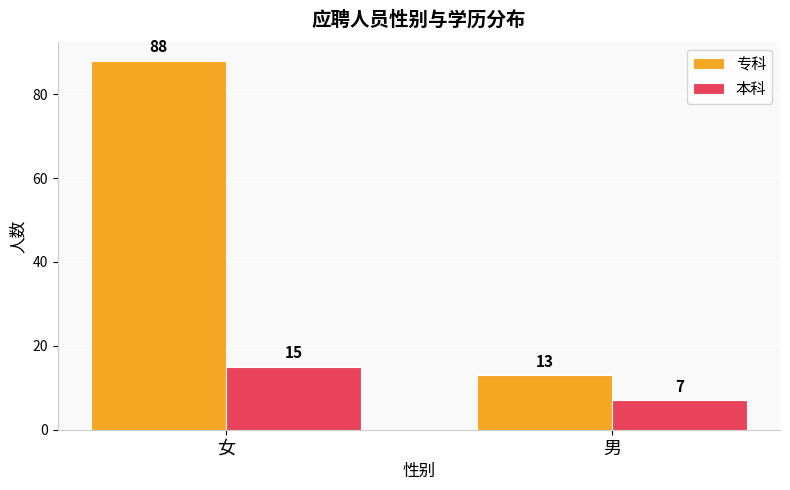

How many values in the 本科 series are below 15?

1